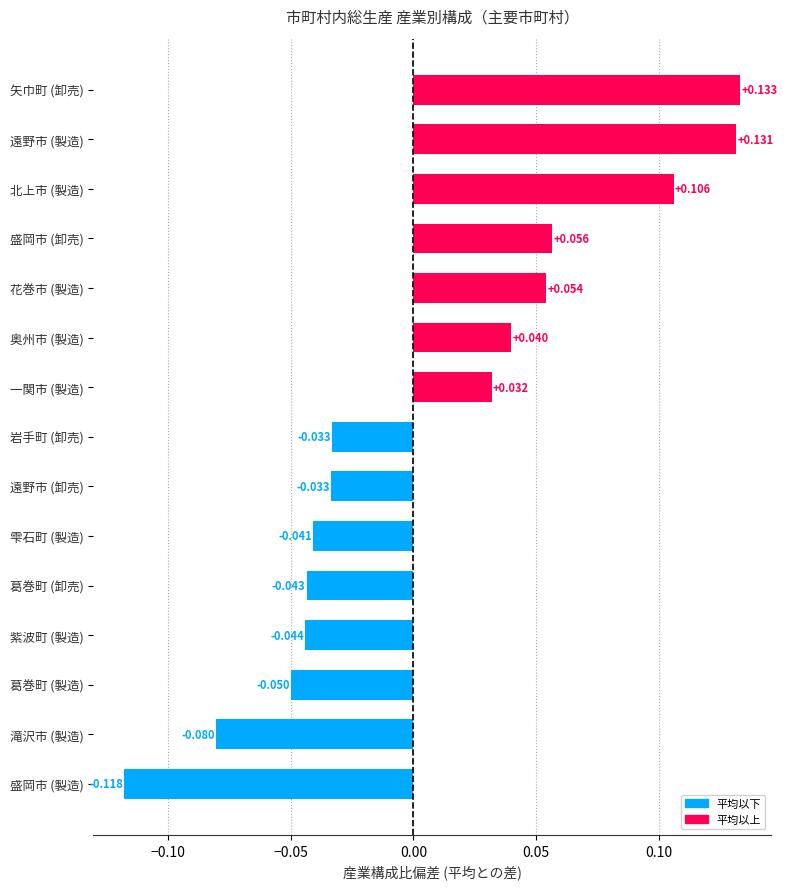

Between 滝沢市 (製造) and 盛岡市 (製造), which is larger?

滝沢市 (製造)